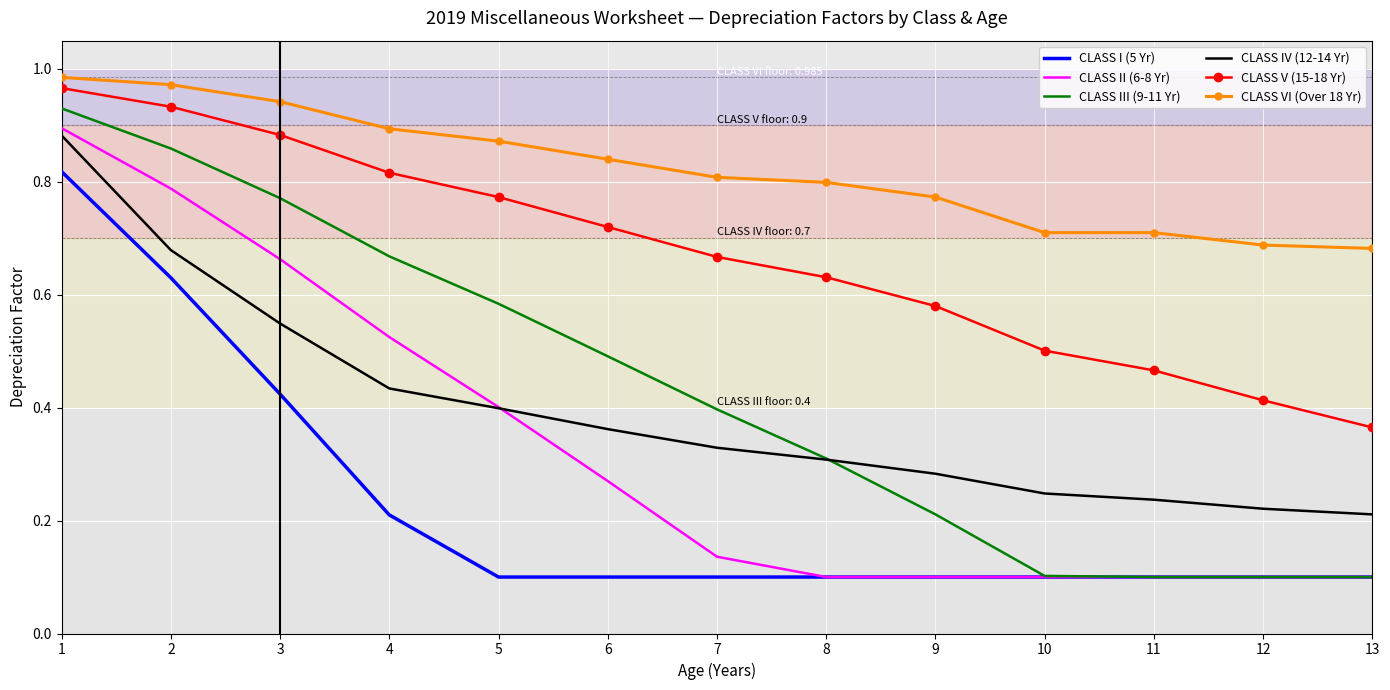

Is the value of CLASS III (9-11 Yr) at 11 greater than the value of CLASS VI (Over 18 Yr) at 6?

No